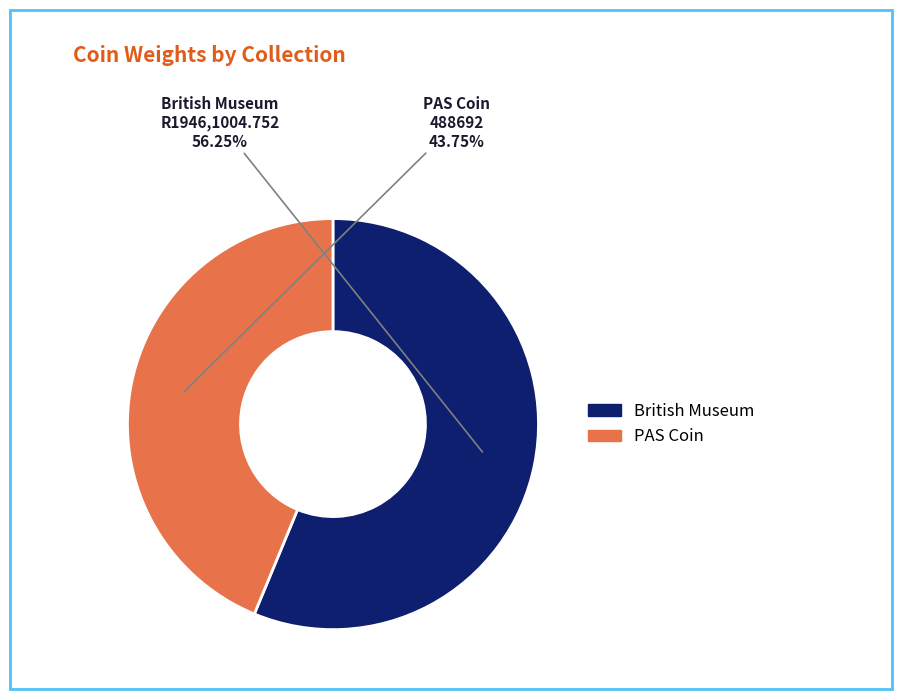

Does any single category account for the majority?

Yes